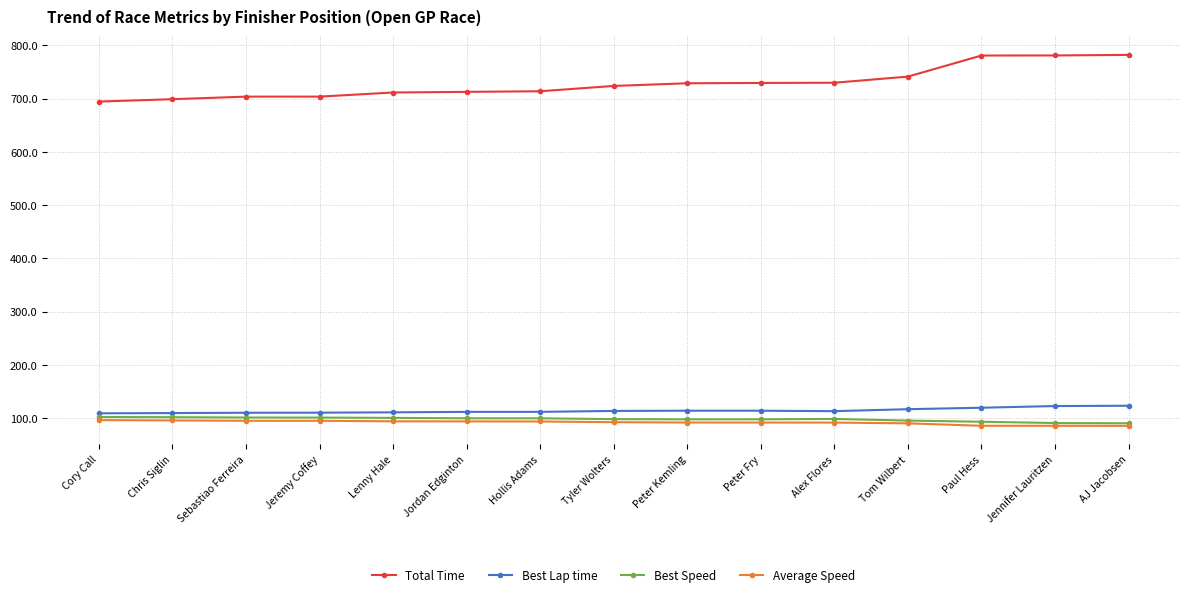

What is the difference between the highest and lowest values at Peter Fry?

637.8